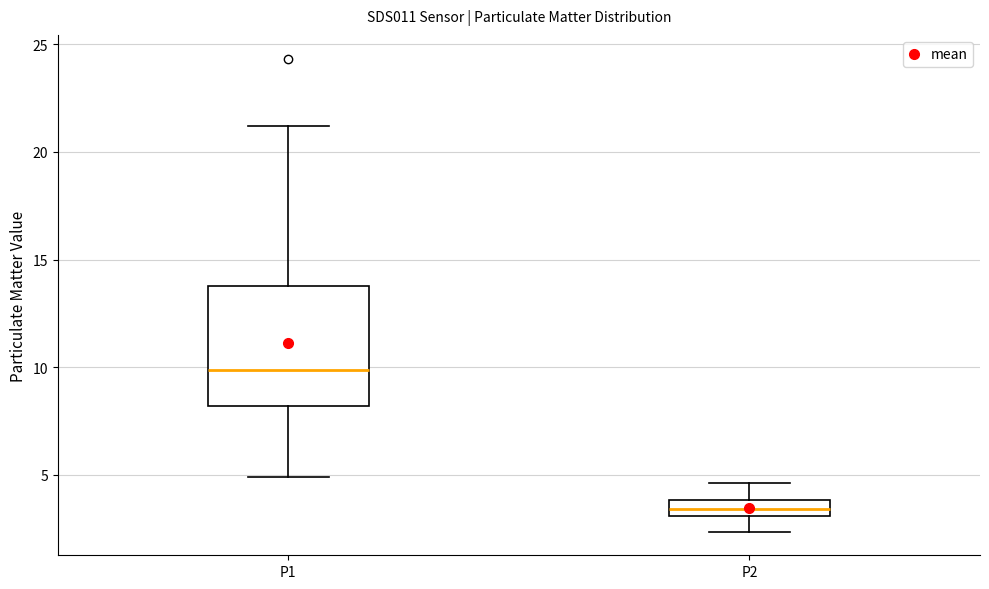

Which box has the lowest median line?

P2